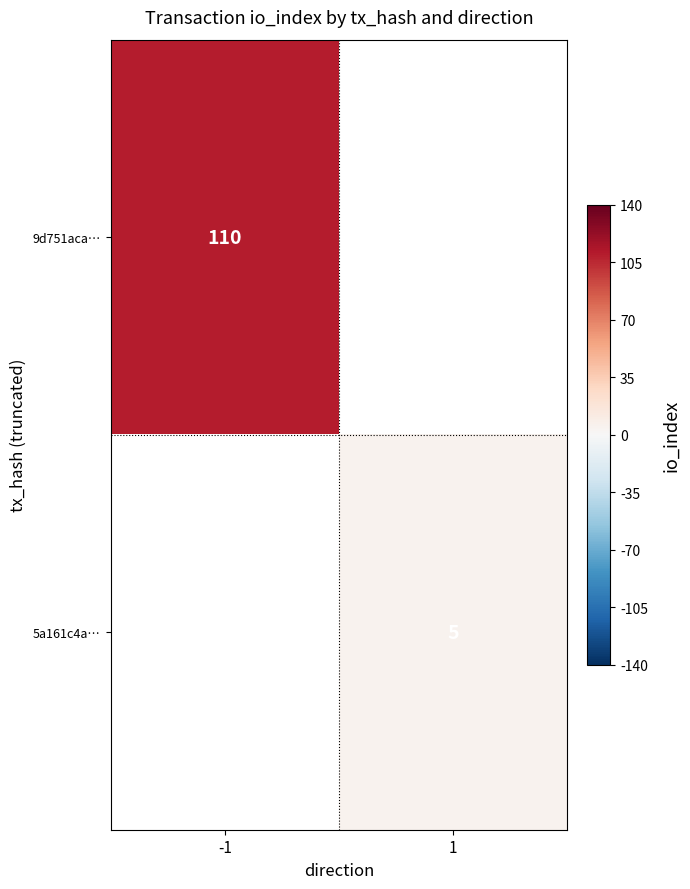

True or false: 5a161c4a… has a value of 5 at 1.

True